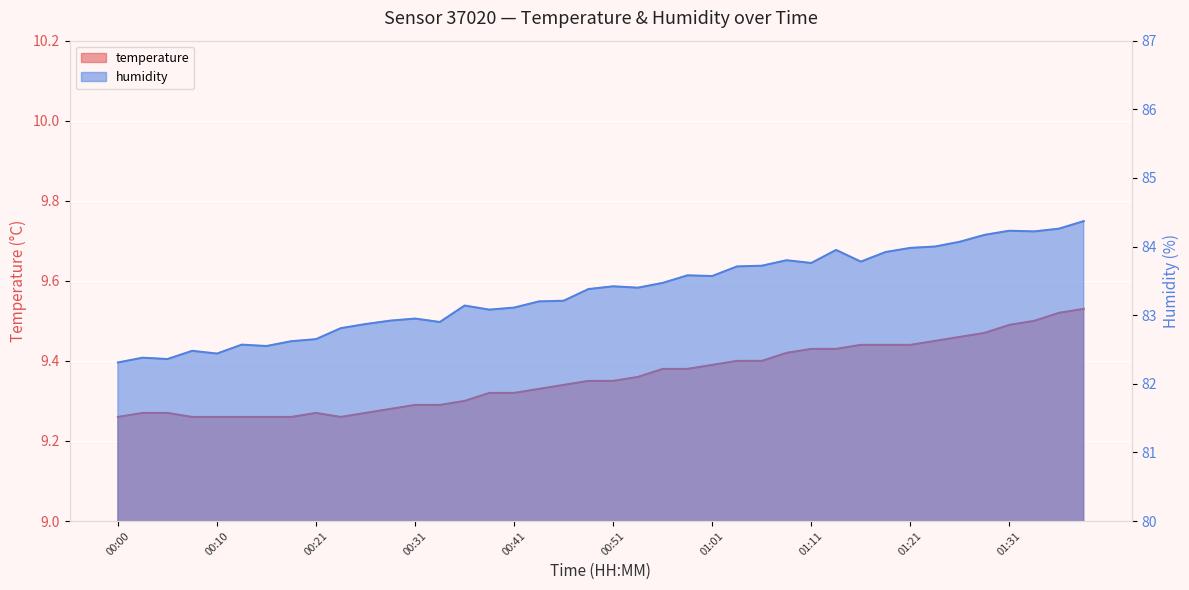

What is the difference between the maximum and minimum values in the temperature series?

0.3